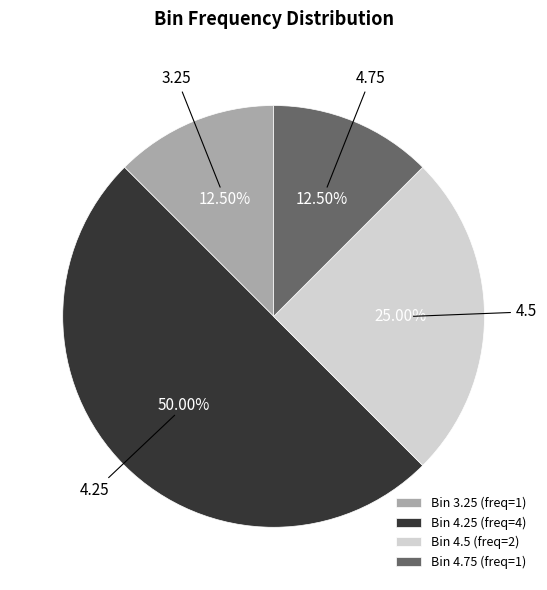

To the nearest percent, what is the average slice percentage?

25%